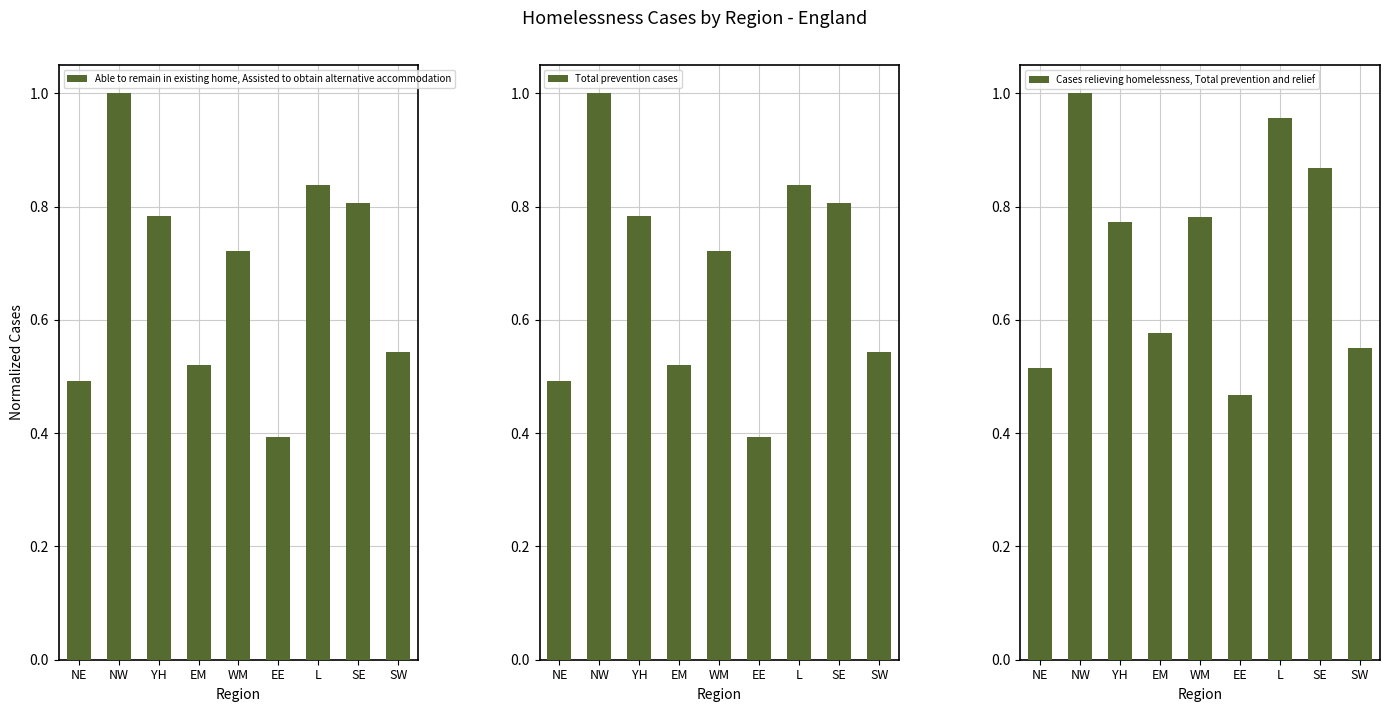

What is the label of the 3rd bar from the left?

YH